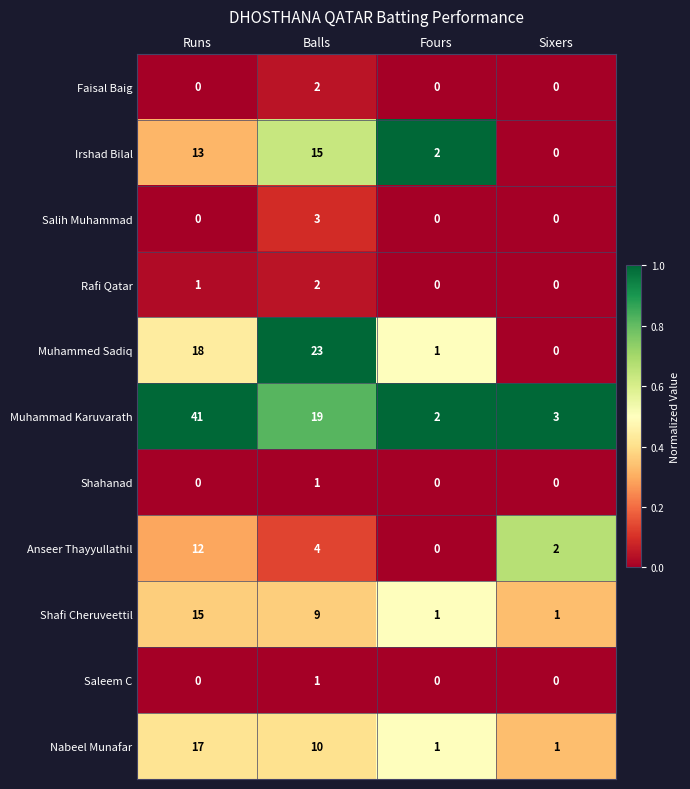

Between Runs and Balls, which series saw the biggest shift?

Muhammad Karuvarath